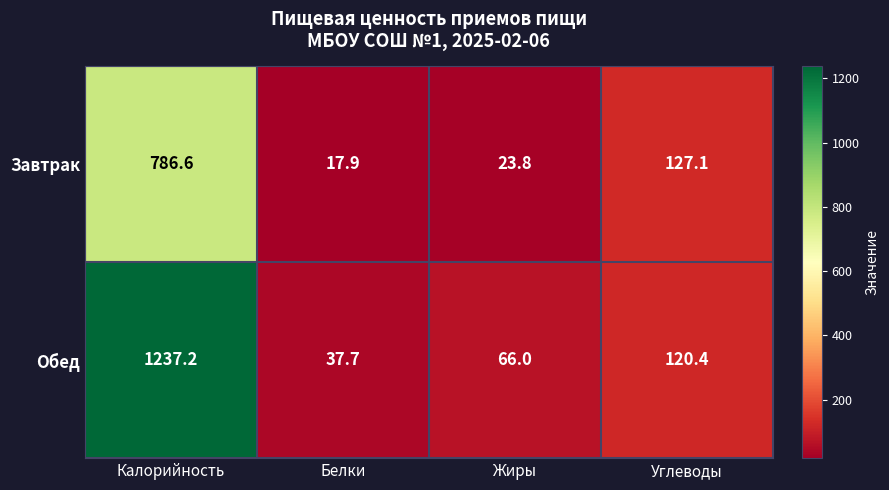

What is the maximum value shown in the chart?

1237.2